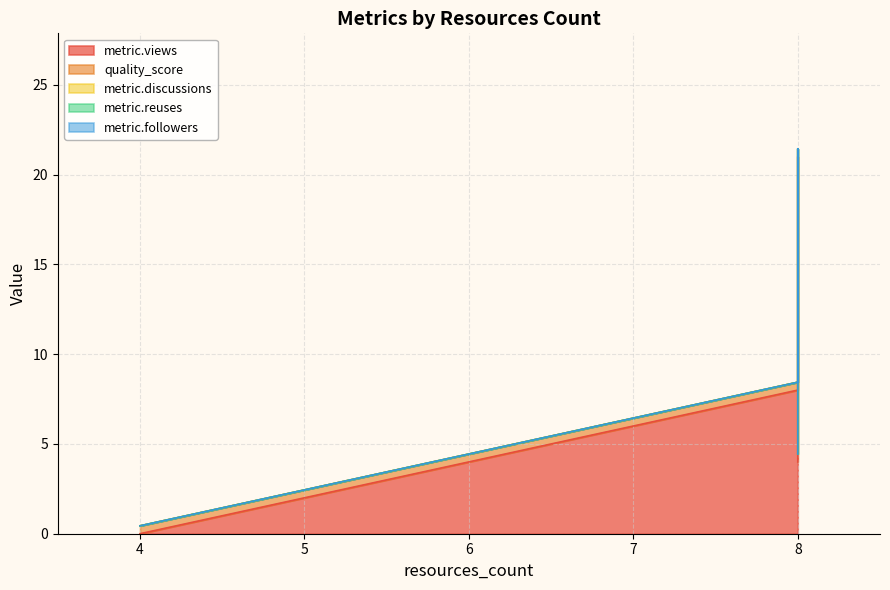

Which category has the highest value in the quality_score series?

4